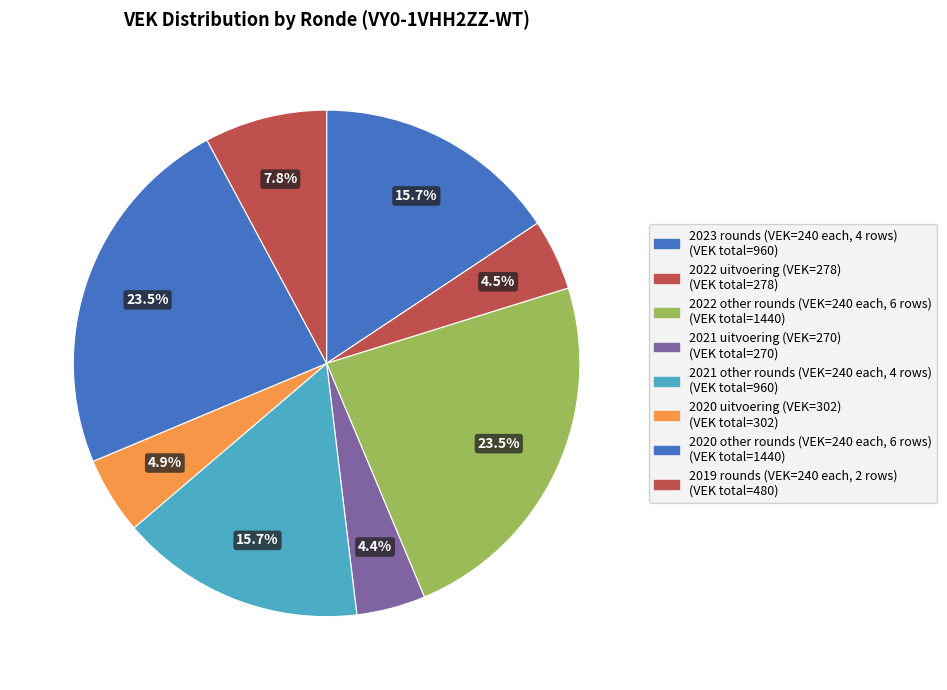

How many slices are in this pie chart?

8